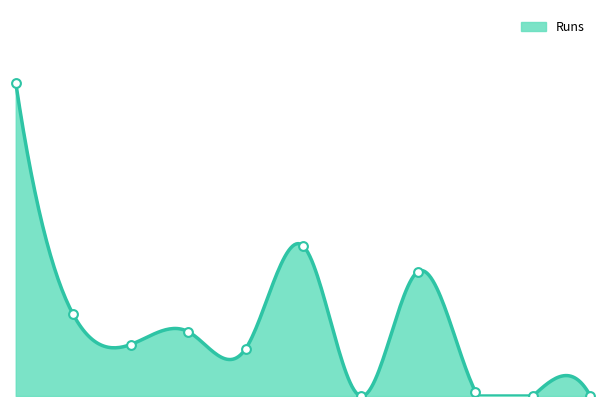

What is the change in value from Umar Zada Khan to Fayaz Khan?

-4